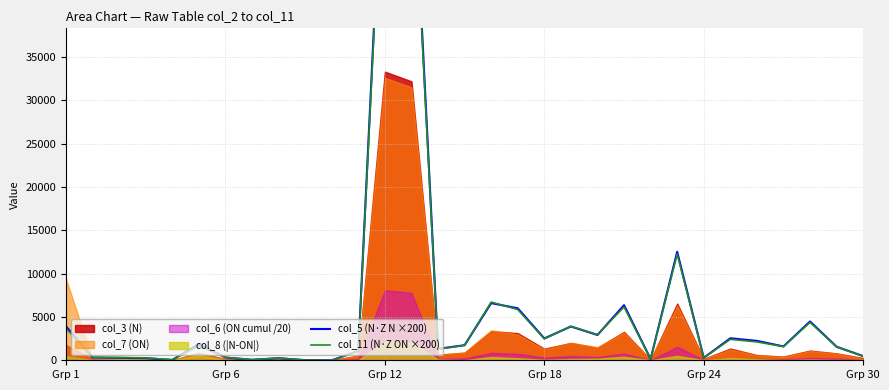

How many data points in col_5 (N·Z N ×200) are above 1600?

15